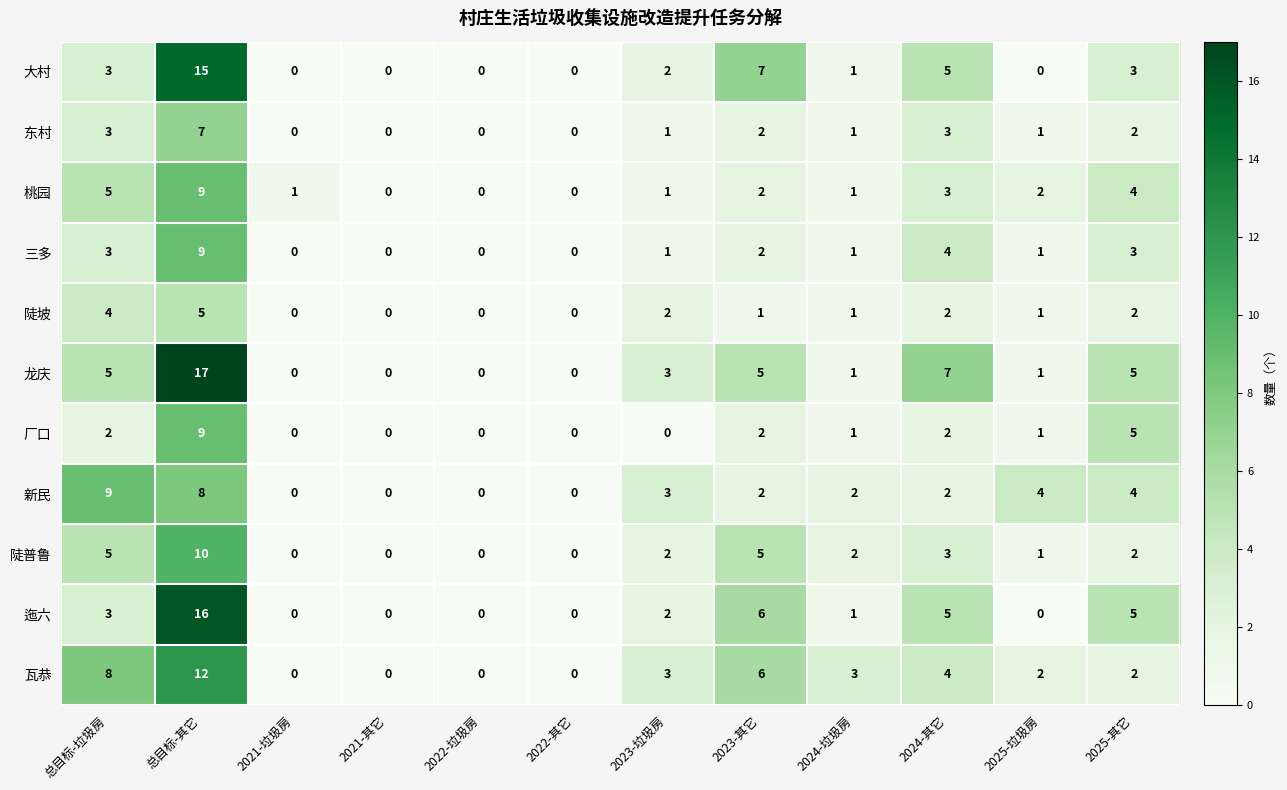

Read the 迤六 value at 2023-其它.

6